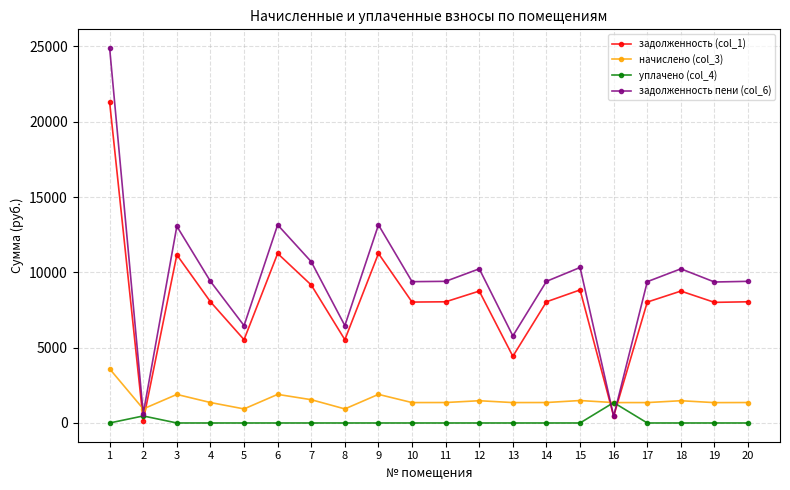

True or false: задолженность пени (col_6) has a value of 10232.6 at 12.

True